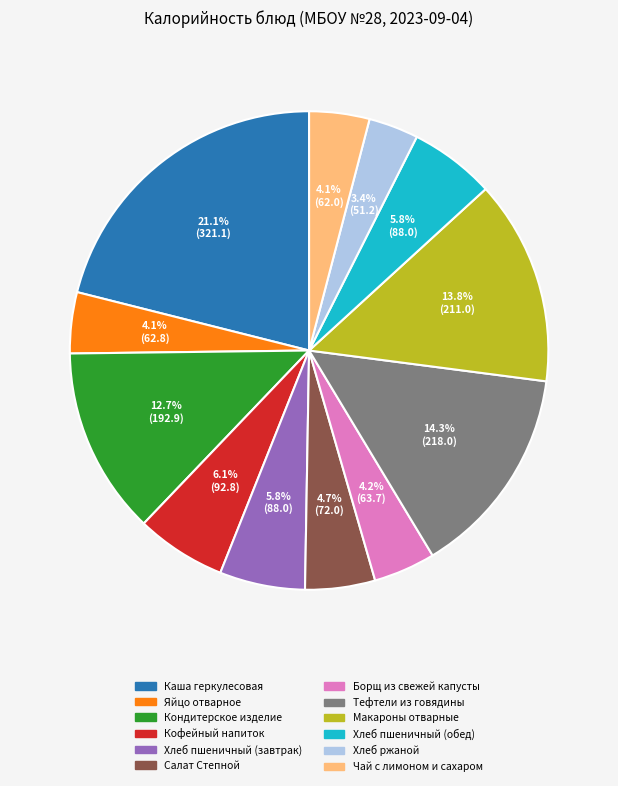

Is there a majority slice in this chart?

No